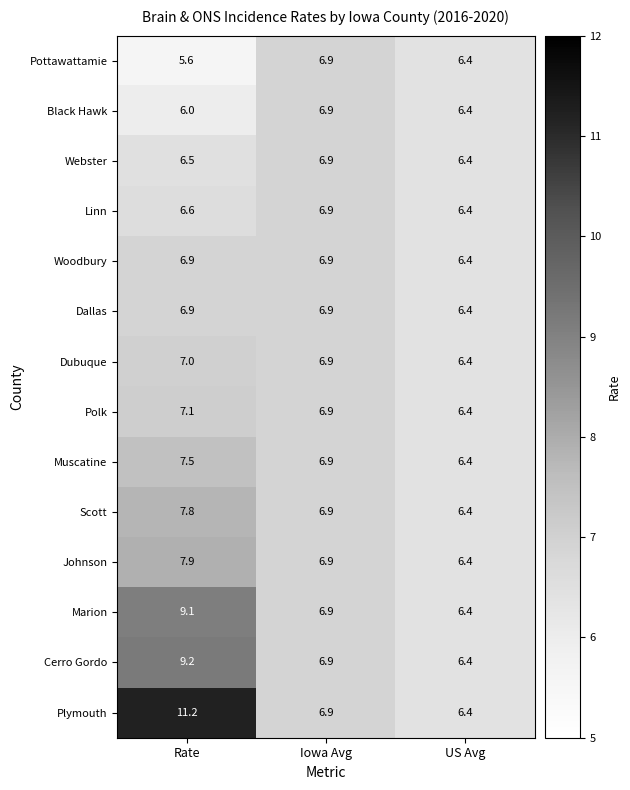

Which series has the largest total across all categories?

Plymouth